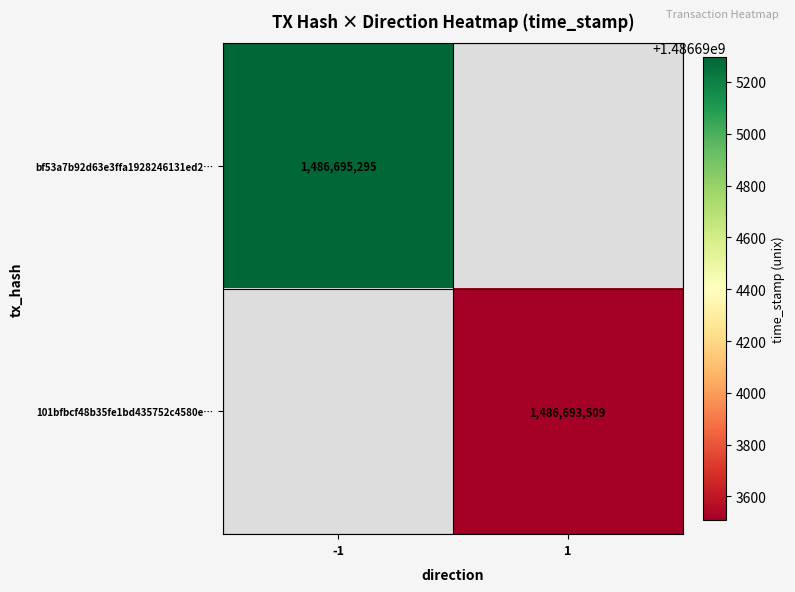

How many data points does each series have?

2